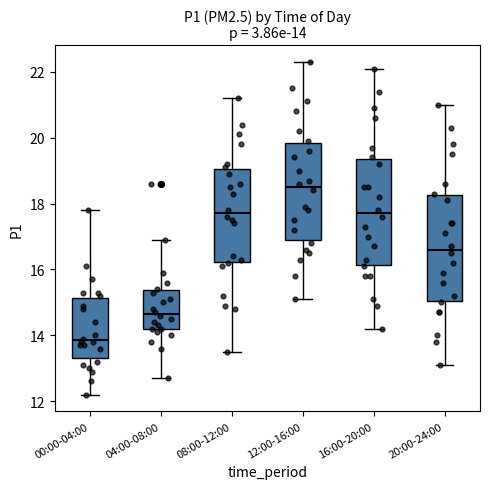

Which box's median line is the lowest?

00:00-04:00